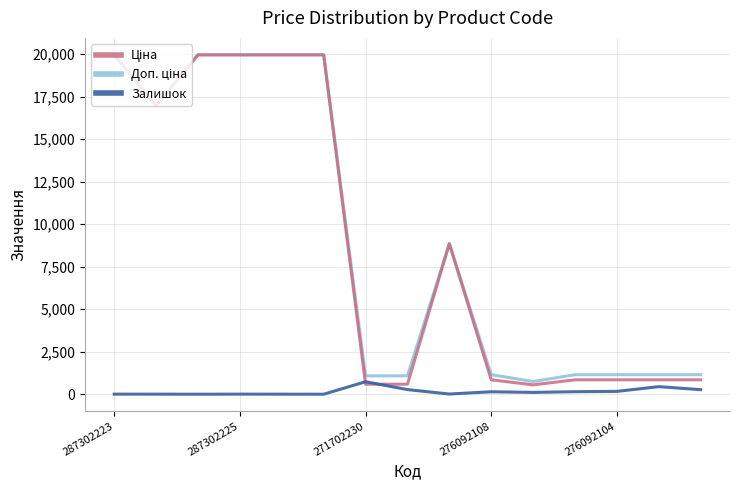

What is the maximum value shown in the chart?

19964.2